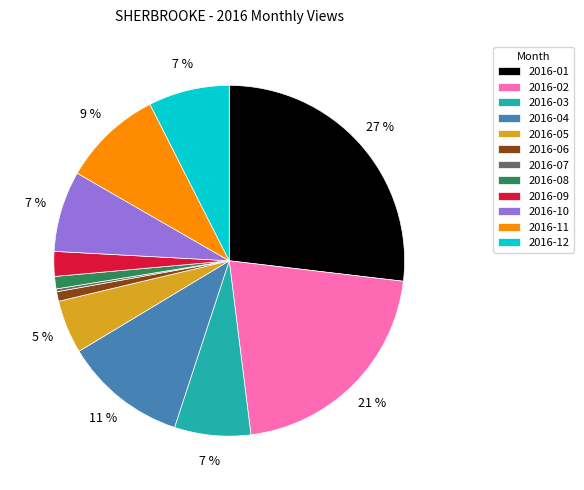

To the nearest percent, what percentage of the pie is 2016-08?

1%